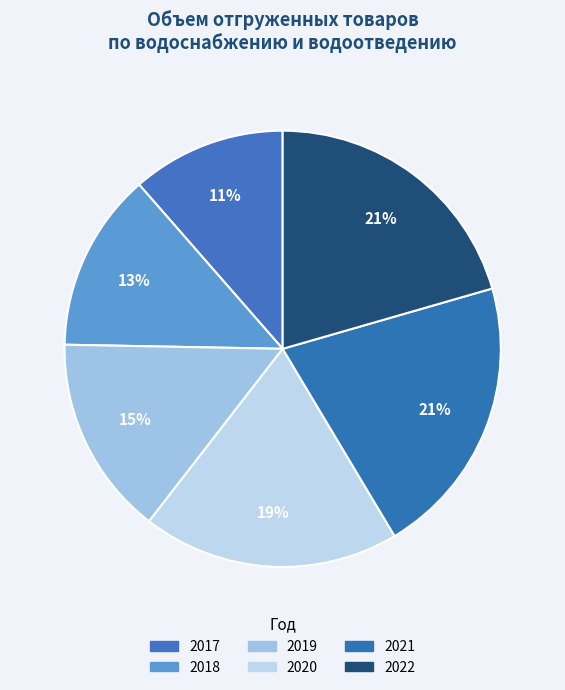

Which slice is the smallest?

2017